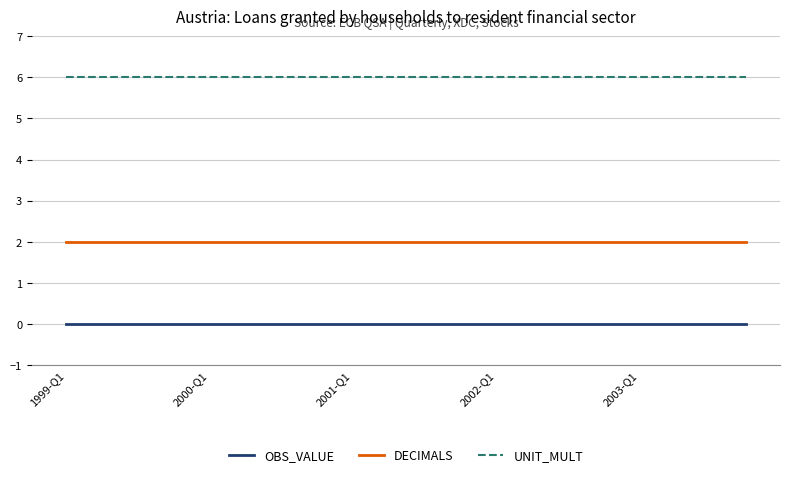

Which series has the largest total across all categories?

UNIT_MULT